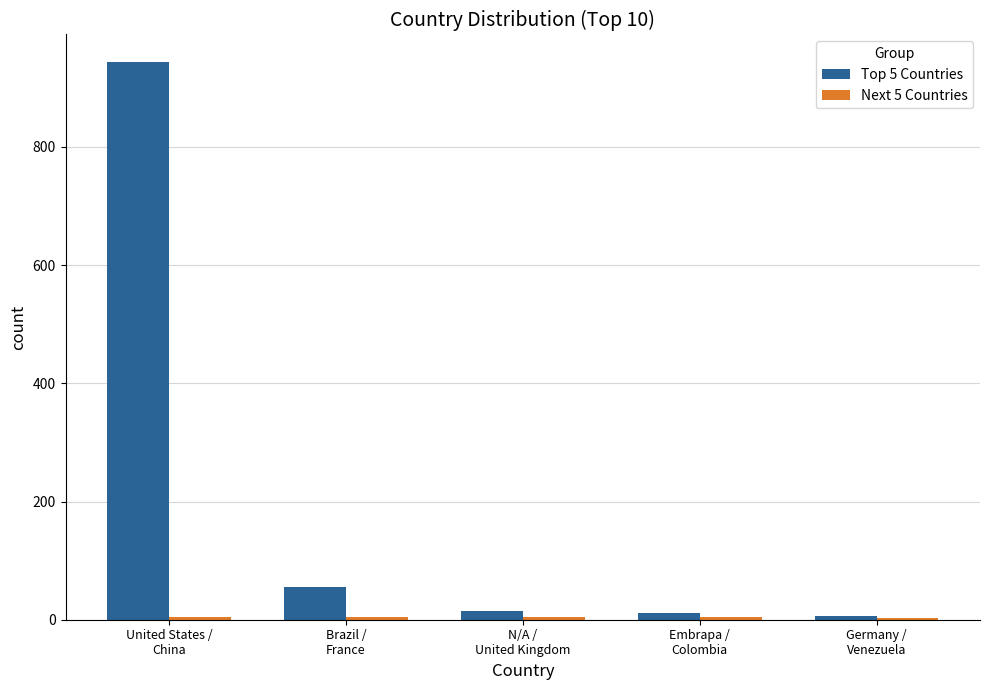

Which series has the largest total across all categories?

Top 5 Countries